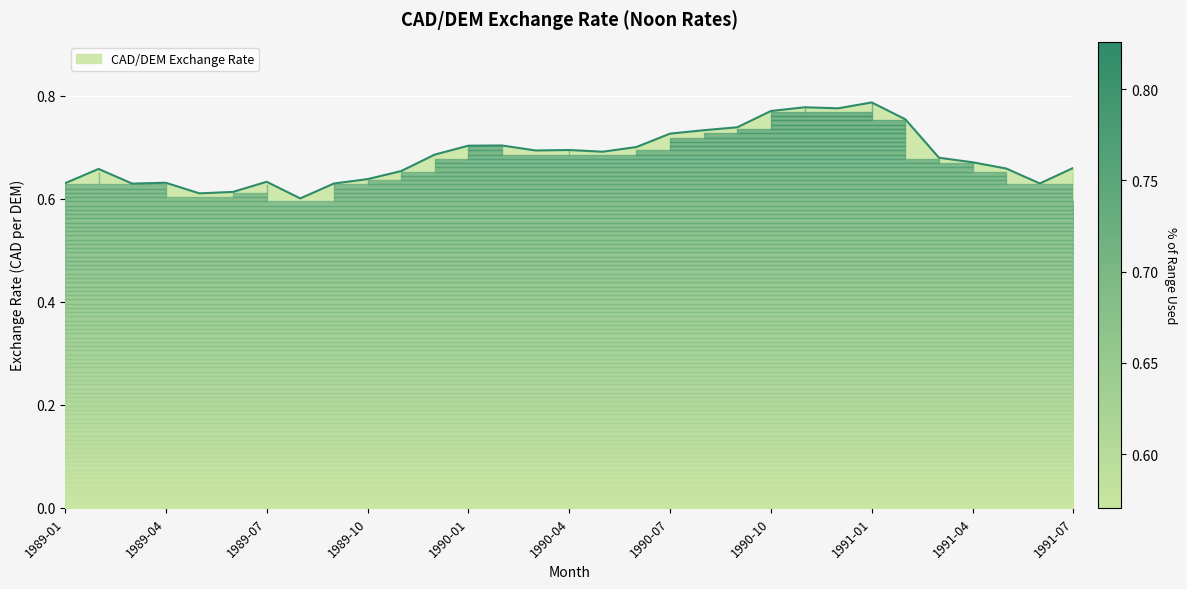

Rank the categories by value from highest to lowest.

1991-01, 1990-11, 1990-12, 1990-10, 1991-02, 1990-09, 1990-08, 1990-07, 1990-02, 1990-01, 1990-06, 1990-04, 1990-03, 1990-05, 1989-12, 1991-03, 1991-04, 1991-07, 1991-05, 1989-02, 1989-11, 1989-10, 1989-07, 1989-04, 1989-01, 1991-06, 1989-09, 1989-03, 1989-06, 1989-05, 1989-08